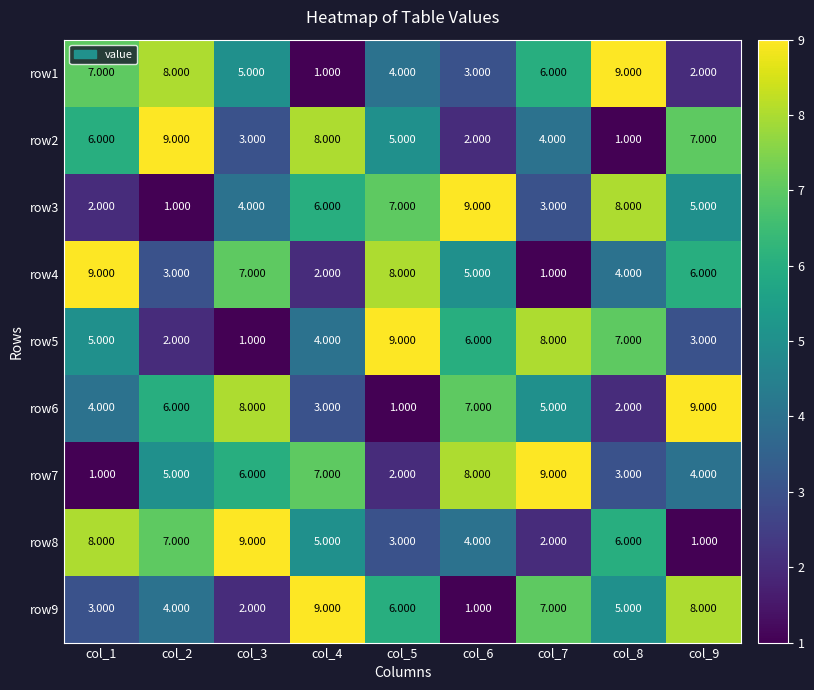

Is the value of row4 at col_3 greater than the value of row7 at col_1?

Yes